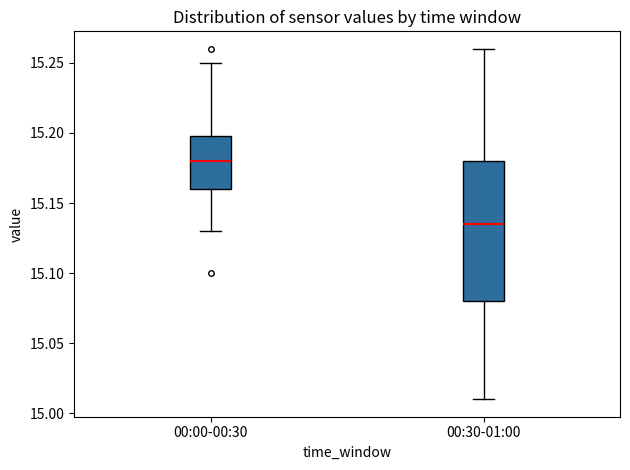

Which box's median line is the highest?

00:00-00:30